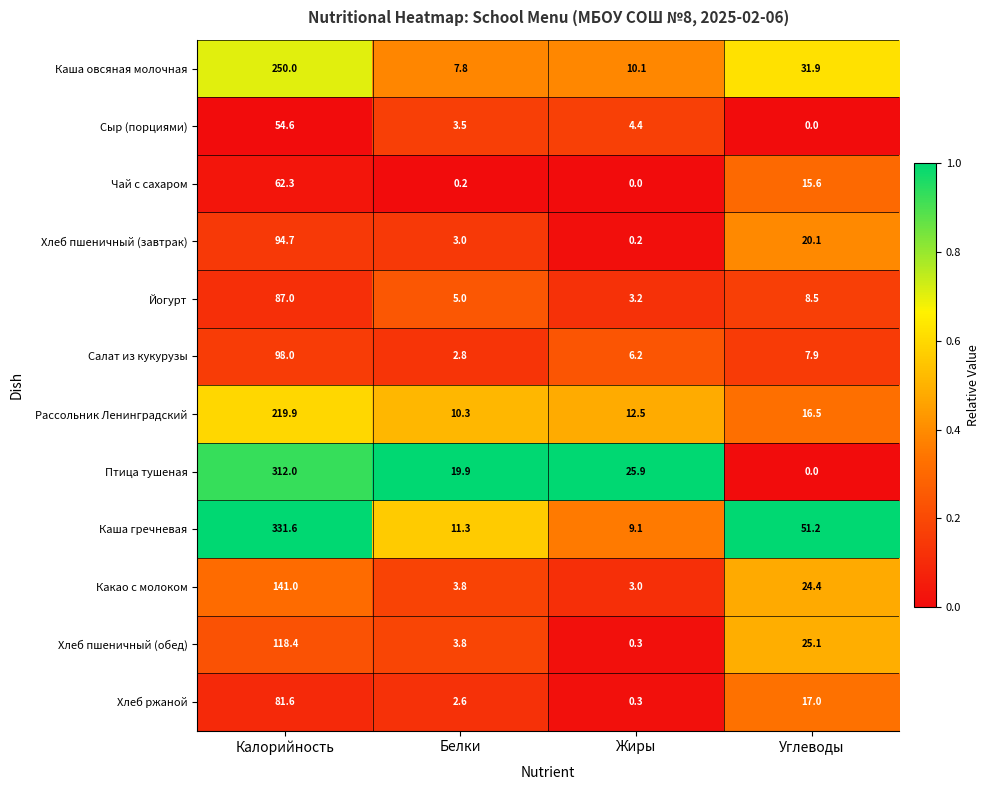

What is the spread (max minus min) of values at Калорийность?

277.0